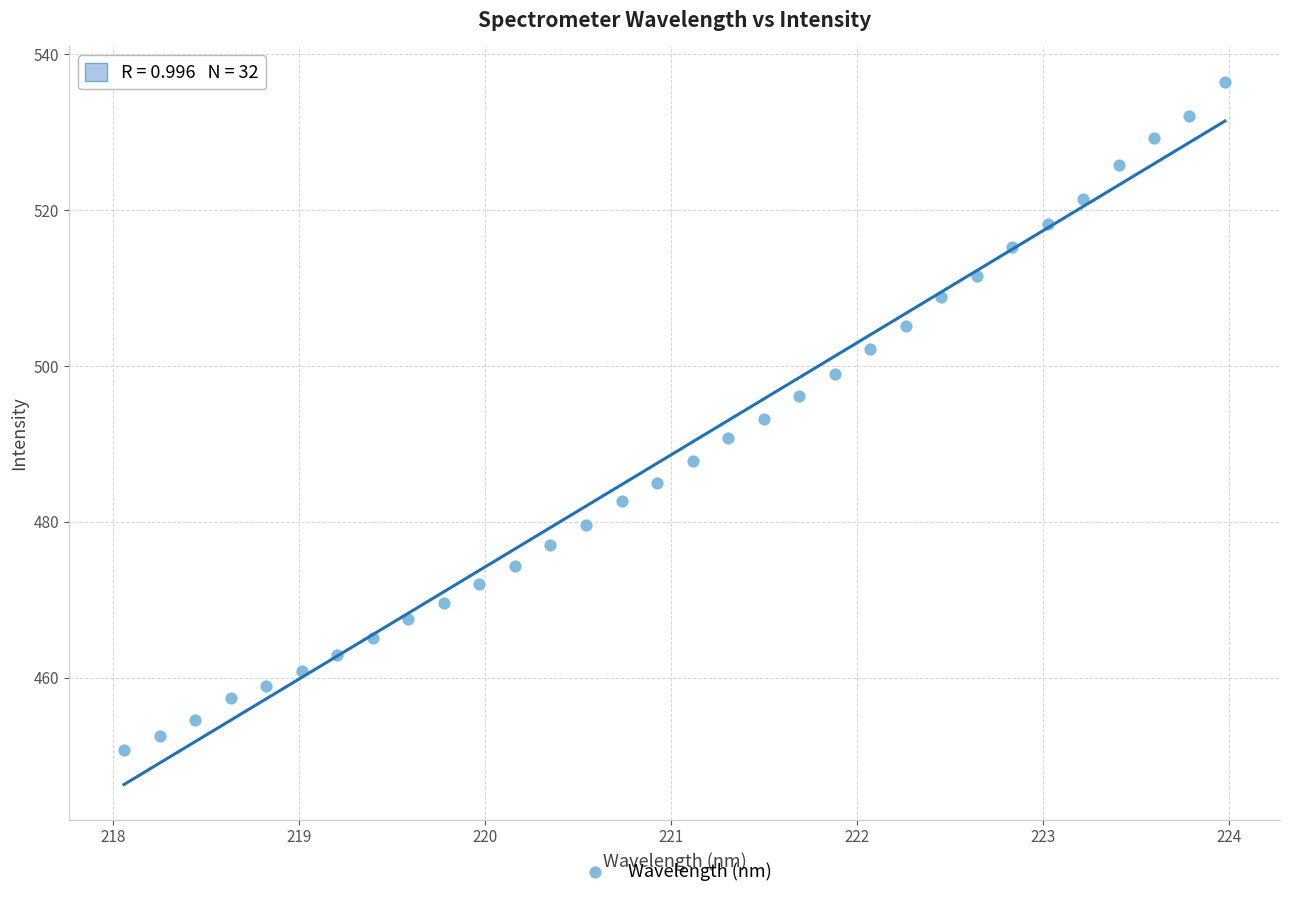

What is the range of X values (max minus min)?

5.9